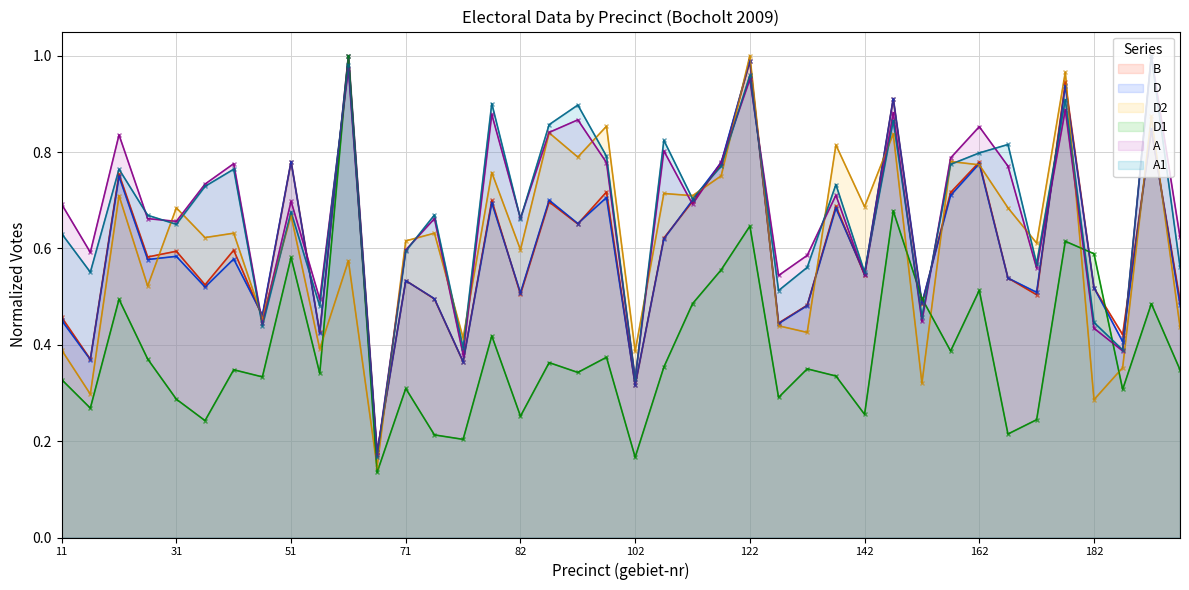

Reading left to right, what are all the values shown in this chart?

B: 11=0.5	12=0.4	21=0.8	22=0.6	31=0.6	32=0.5	41=0.6	42=0.5	51=0.8	52=0.4	61=1.0	62=0.2	71=0.5	72=0.5	73=0.4	81=0.7	82=0.5	91=0.7	92=0.7	101=0.7	102=0.3	111=0.6	112=0.7	121=0.8	122=1.0	131=0.4	132=0.5	141=0.7	142=0.5	151=0.9	152=0.5	161=0.7	162=0.8	171=0.5	172=0.5	181=0.9	182=0.5	183=0.4	191=0.8	192=0.5
D: 11=0.5	12=0.4	21=0.7	22=0.6	31=0.6	32=0.5	41=0.6	42=0.5	51=0.8	52=0.4	61=1.0	62=0.2	71=0.5	72=0.5	73=0.4	81=0.7	82=0.5	91=0.7	92=0.7	101=0.7	102=0.3	111=0.6	112=0.7	121=0.8	122=1.0	131=0.4	132=0.5	141=0.7	142=0.5	151=0.9	152=0.5	161=0.7	162=0.8	171=0.5	172=0.5	181=0.9	182=0.5	183=0.4	191=0.8	192=0.5
D2: 11=0.4	12=0.3	21=0.7	22=0.5	31=0.7	32=0.6	41=0.6	42=0.5	51=0.7	52=0.4	61=0.6	62=0.1	71=0.6	72=0.6	73=0.4	81=0.8	82=0.6	91=0.8	92=0.8	101=0.9	102=0.4	111=0.7	112=0.7	121=0.8	122=1.0	131=0.4	132=0.4	141=0.8	142=0.7	151=0.8	152=0.3	161=0.8	162=0.8	171=0.7	172=0.6	181=1.0	182=0.3	183=0.4	191=0.9	192=0.4
D1: 11=0.3	12=0.3	21=0.5	22=0.4	31=0.3	32=0.2	41=0.3	42=0.3	51=0.6	52=0.3	61=1.0	62=0.1	71=0.3	72=0.2	73=0.2	81=0.4	82=0.3	91=0.4	92=0.3	101=0.4	102=0.2	111=0.4	112=0.5	121=0.6	122=0.6	131=0.3	132=0.3	141=0.3	142=0.3	151=0.7	152=0.5	161=0.4	162=0.5	171=0.2	172=0.2	181=0.6	182=0.6	183=0.3	191=0.5	192=0.3
A: 11=0.7	12=0.6	21=0.8	22=0.7	31=0.7	32=0.7	41=0.8	42=0.4	51=0.7	52=0.5	61=1.0	62=0.2	71=0.6	72=0.7	73=0.4	81=0.9	82=0.7	91=0.8	92=0.9	101=0.8	102=0.3	111=0.8	112=0.7	121=0.8	122=1.0	131=0.5	132=0.6	141=0.7	142=0.5	151=0.9	152=0.4	161=0.8	162=0.9	171=0.8	172=0.6	181=0.9	182=0.4	183=0.4	191=1.0	192=0.6
A1: 11=0.6	12=0.6	21=0.8	22=0.7	31=0.7	32=0.7	41=0.8	42=0.4	51=0.7	52=0.5	61=1.0	62=0.2	71=0.6	72=0.7	73=0.4	81=0.9	82=0.7	91=0.9	92=0.9	101=0.8	102=0.3	111=0.8	112=0.7	121=0.8	122=1.0	131=0.5	132=0.6	141=0.7	142=0.6	151=0.9	152=0.5	161=0.8	162=0.8	171=0.8	172=0.6	181=0.9	182=0.4	183=0.4	191=1.0	192=0.6